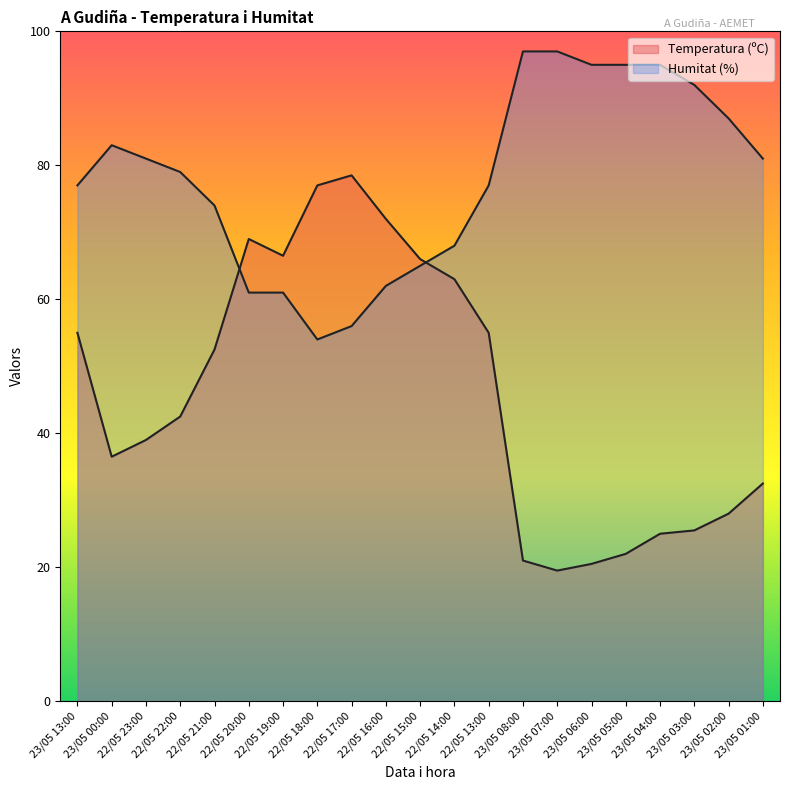

Which label corresponds to the largest value in the chart?

23/05 08:00